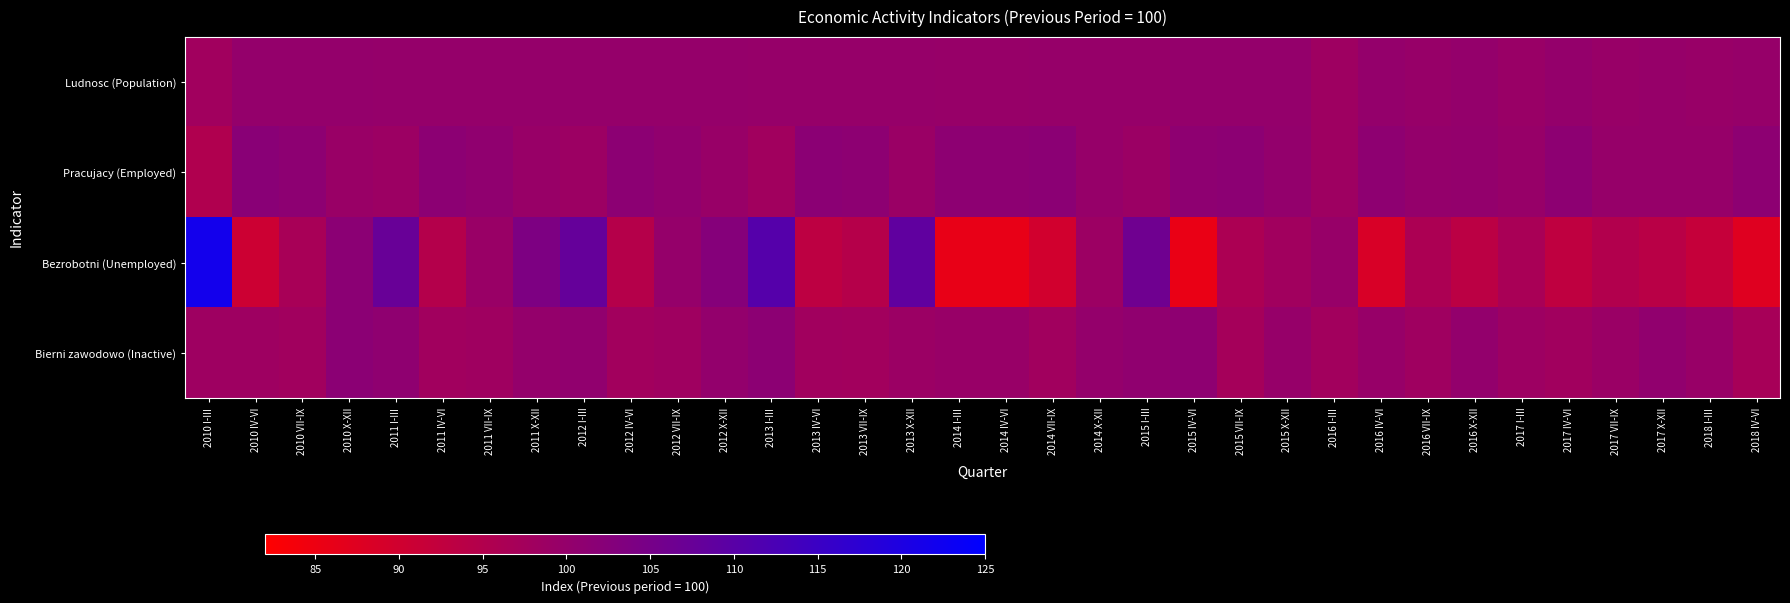

What is the total value across all series at 2011 IV-VI?

393.9